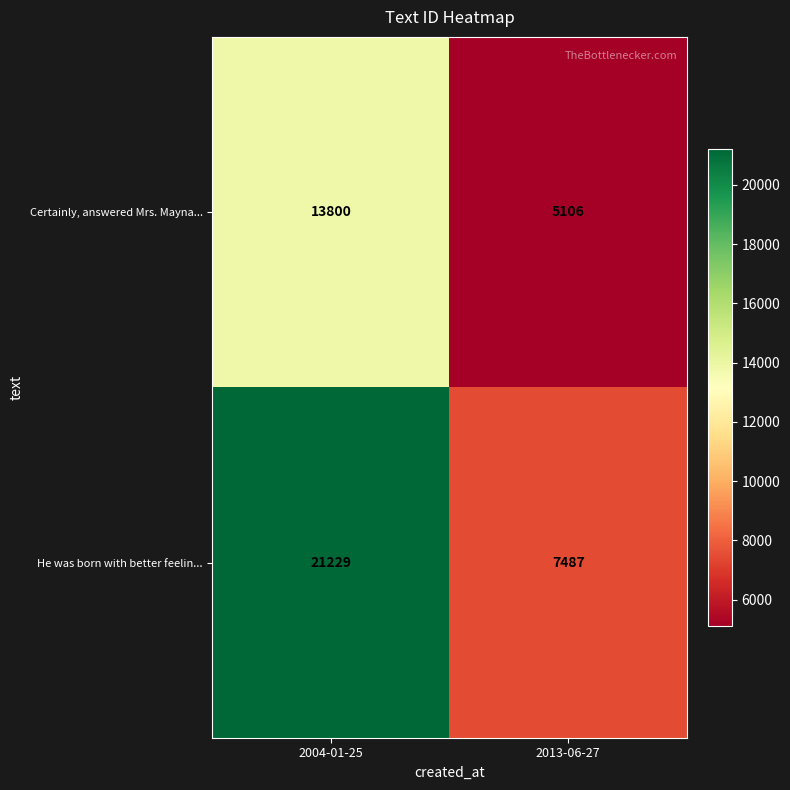

Which series has the largest range (max minus min)?

He was born with better feelin...